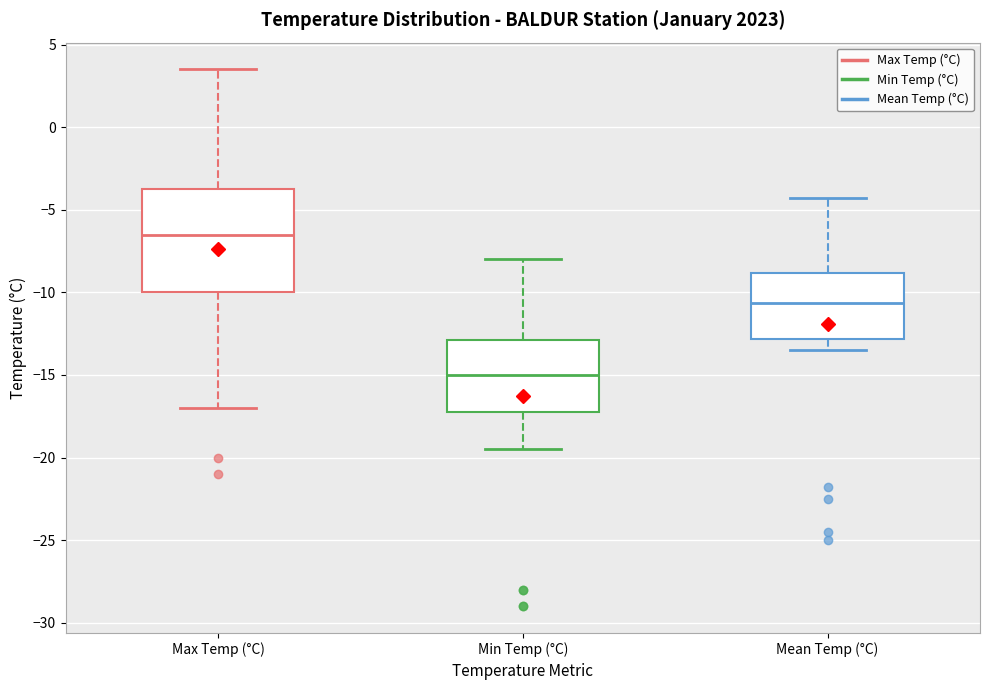

Which box is the tallest, from its lower edge to its upper edge?

Max Temp (°C)